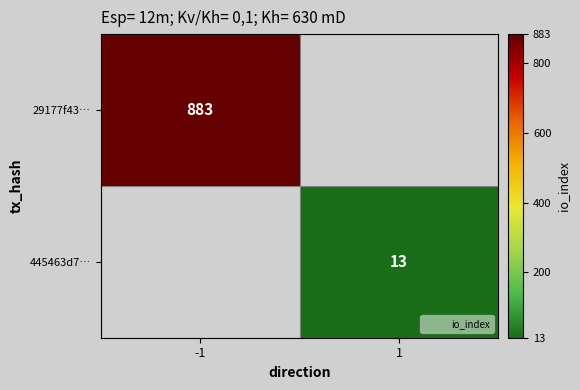

What is the minimum value shown in the chart?

13.0